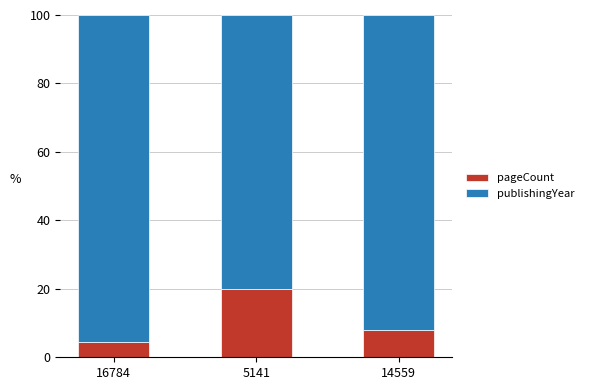

Is it true that pageCount equals 0.9 at 16784?

False